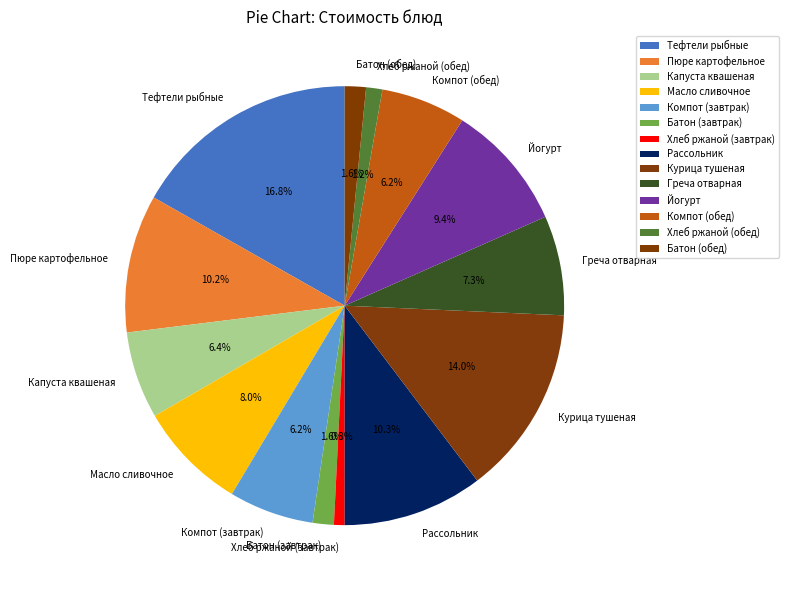

How much of the chart is everything except Хлеб ржаной (обед)?

98.8%